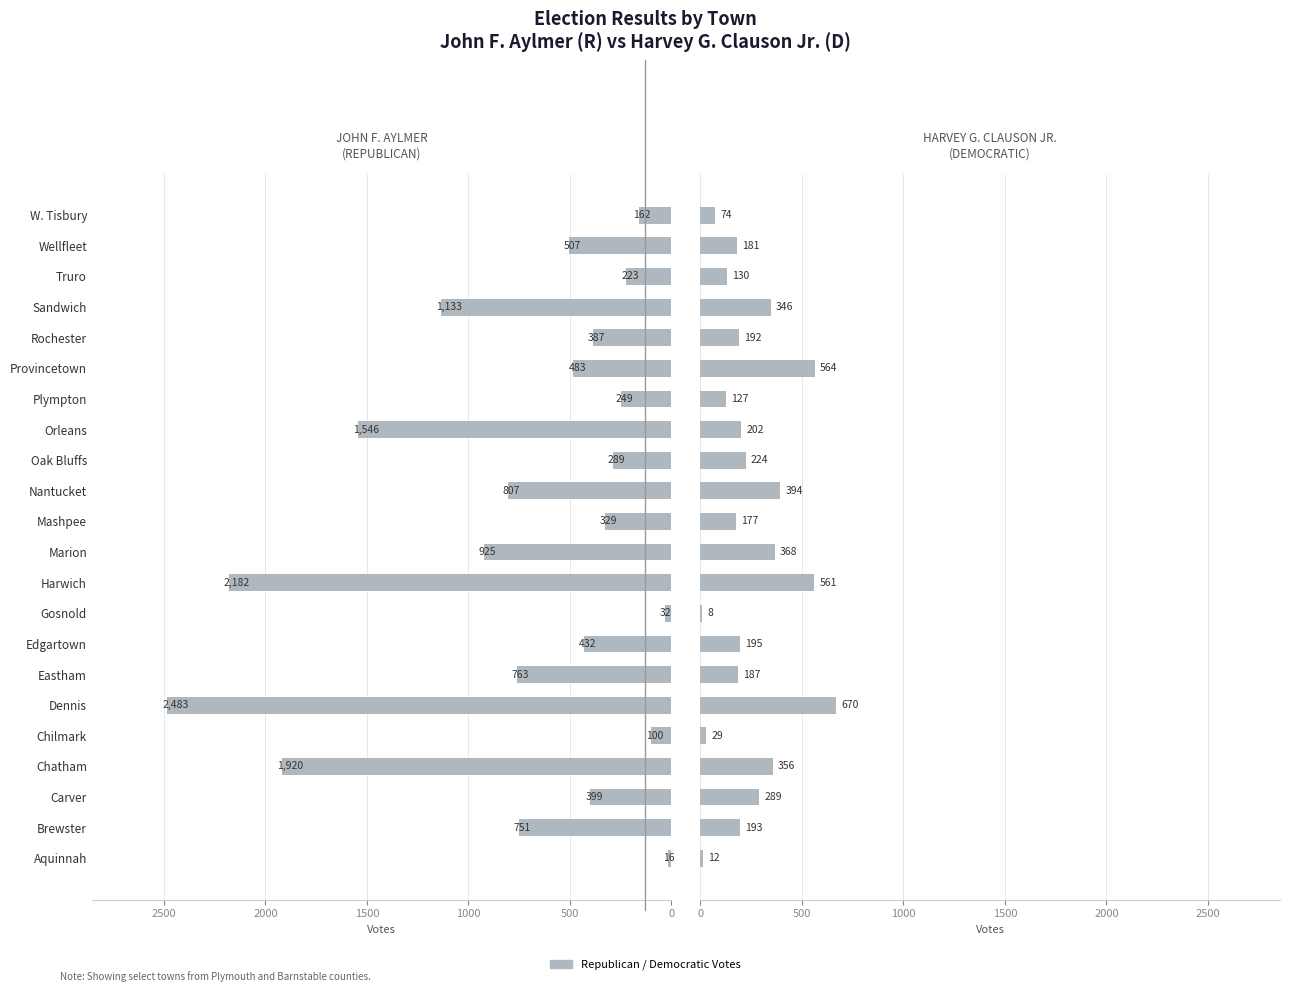

Which series has the largest total across all categories?

John F. Aylmer (Republican)